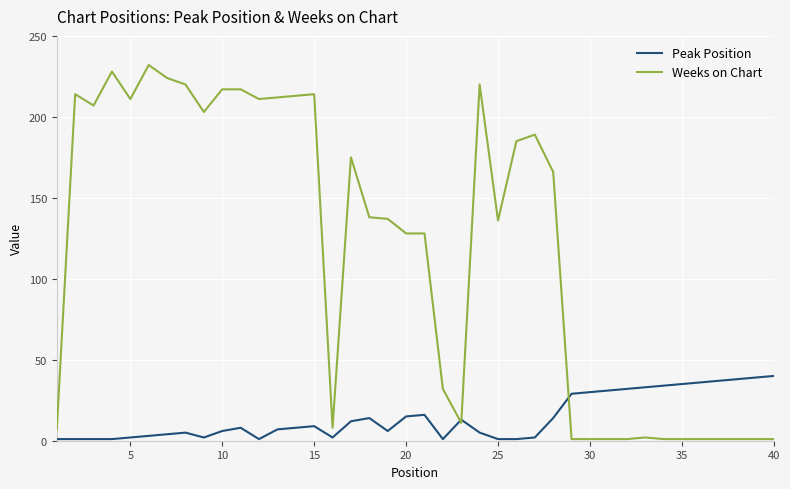

Count the number of categories in the chart.

40